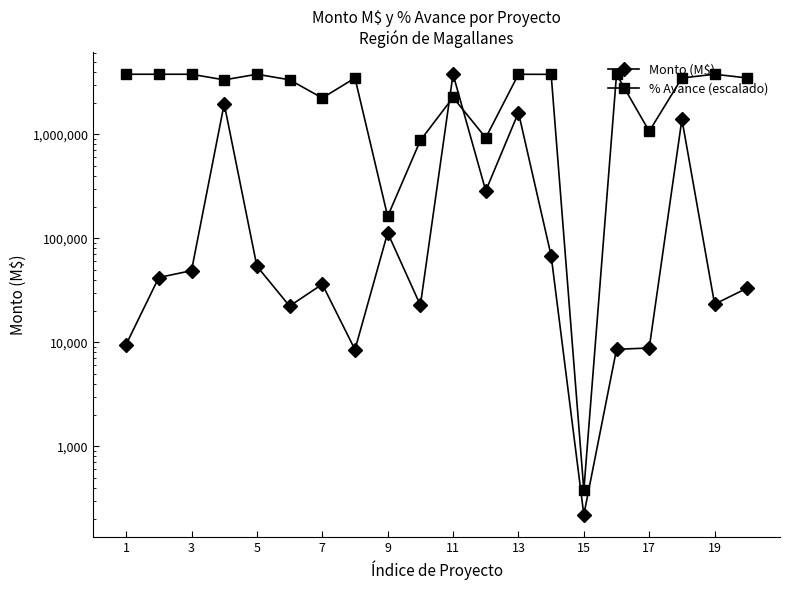

What are all the series names shown in the legend?

Monto (M$), % Avance (escalado)